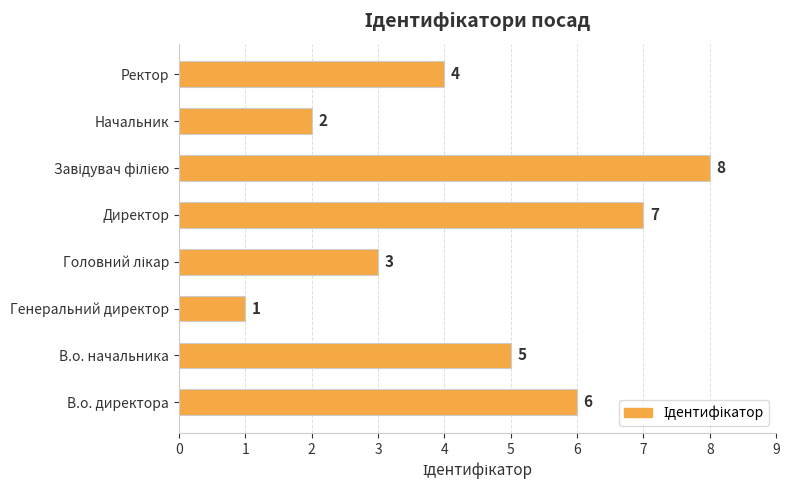

What is the change in value from Начальник to Ректор?

+2